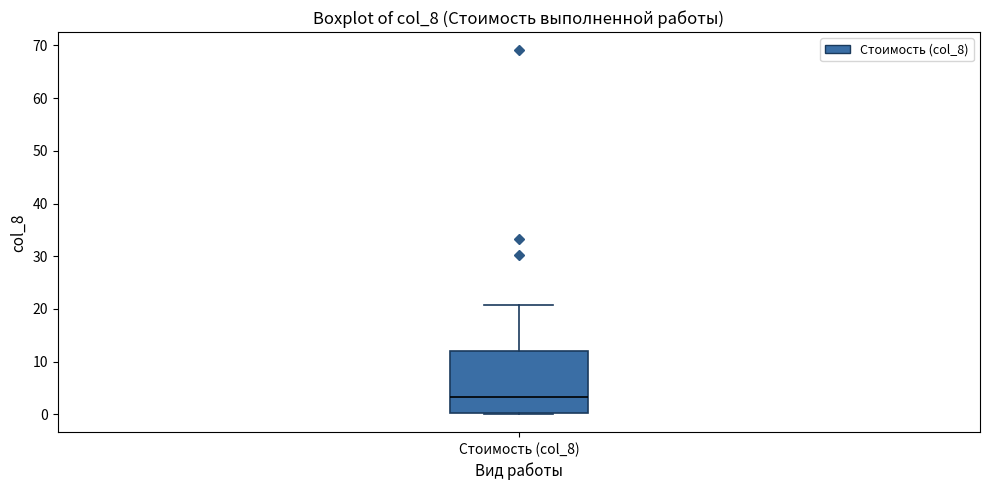

Read this box plot against the y-axis: the position of the median line, the range covered by the box, and the ends of both whiskers. The values are not printed on the chart, so give them approximately, as read against the axis.

median 3, box 0 to 12, whiskers 0 to 21